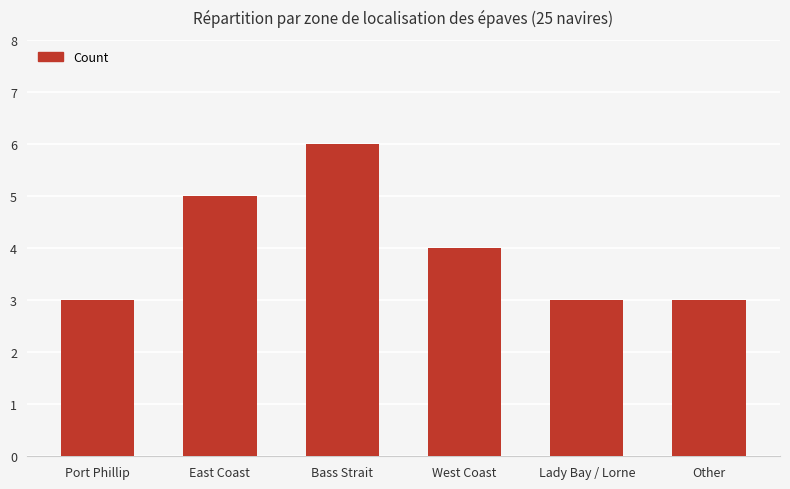

What is the smallest value displayed?

3